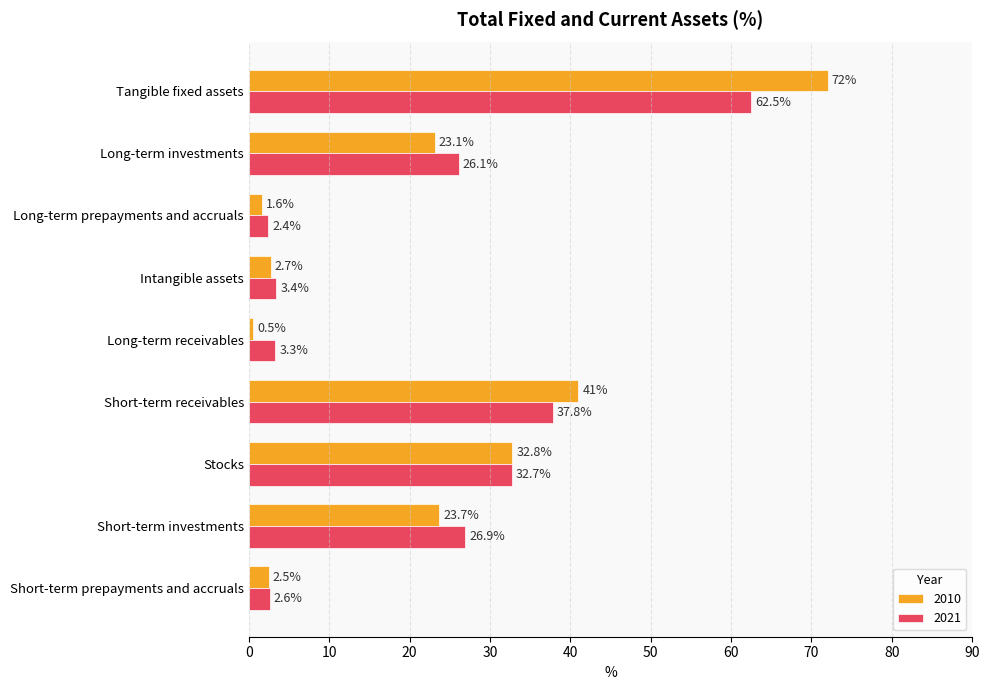

The 2010 series shows 2.5 at Short-term prepayments and accruals. True or false?

True